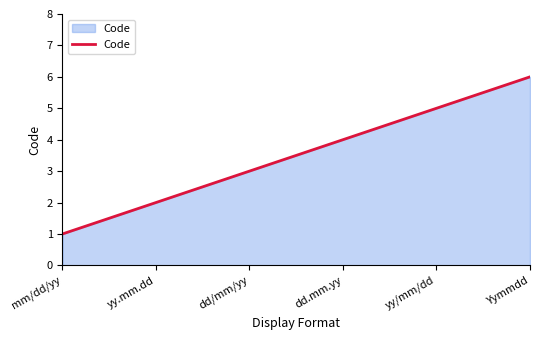

What is the change in value from mm/dd/yy to yy.mm.dd?

+1